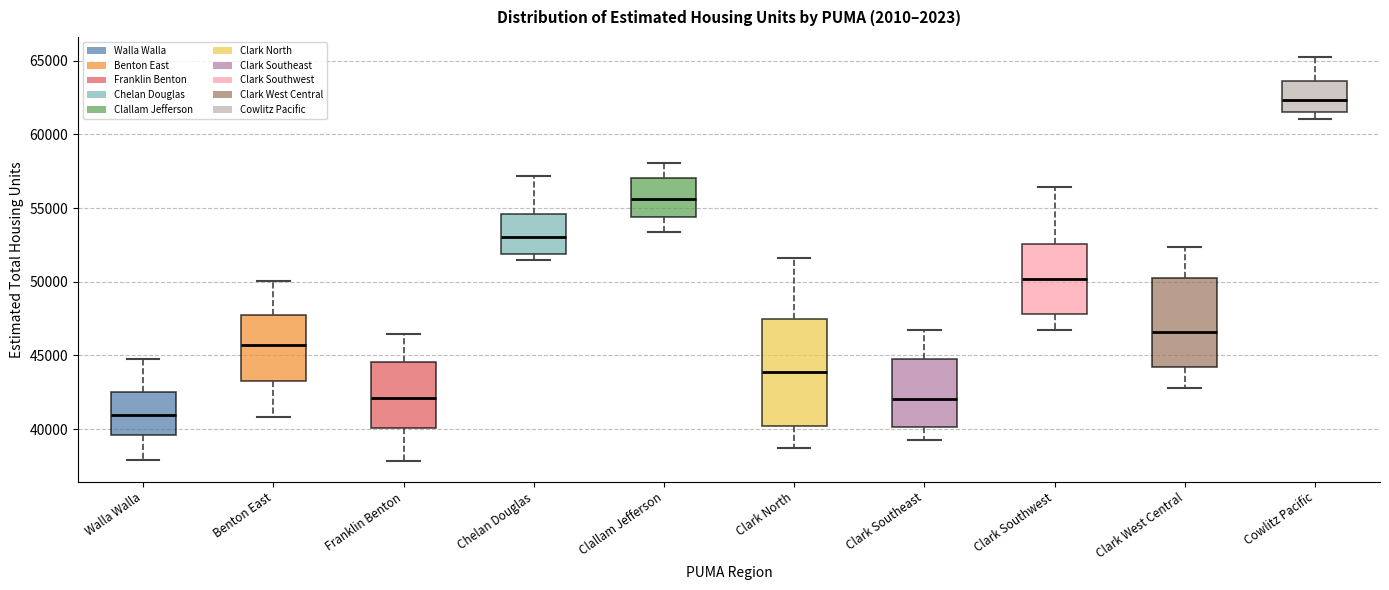

Reading left to right, read every box against the y-axis: the position of its median line, the range the box covers, and the ends of its whiskers. The values are not printed on the chart, so give them approximately, as read against the axis.

Walla Walla: median 41000, box 39500 to 42500, whiskers 38000 to 45000
Benton East: median 45500, box 43500 to 47500, whiskers 41000 to 50000
Franklin Benton: median 42000, box 40000 to 44500, whiskers 38000 to 46500
Chelan Douglas: median 53000, box 52000 to 54500, whiskers 51500 to 57000
Clallam Jefferson: median 55500, box 54500 to 57000, whiskers 53500 to 58000
Clark North: median 44000, box 40000 to 47500, whiskers 38500 to 51500
Clark Southeast: median 42000, box 40000 to 45000, whiskers 39000 to 46500
Clark Southwest: median 50000, box 48000 to 52500, whiskers 46500 to 56500
Clark West Central: median 46500, box 44000 to 50000, whiskers 43000 to 52500
Cowlitz Pacific: median 62500, box 61500 to 63500, whiskers 61000 to 65000